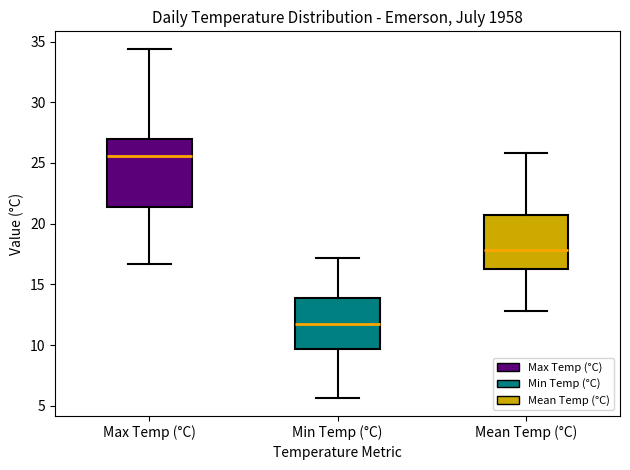

Reading left to right, read every box against the y-axis: the position of its median line, the range the box covers, and the ends of its whiskers. The values are not printed on the chart, so give them approximately, as read against the axis.

Max Temp (°C): median 25.5, box 21.5 to 27.0, whiskers 16.5 to 34.5
Min Temp (°C): median 11.5, box 9.5 to 14.0, whiskers 5.5 to 17.0
Mean Temp (°C): median 18.0, box 16.5 to 21.0, whiskers 13.0 to 26.0